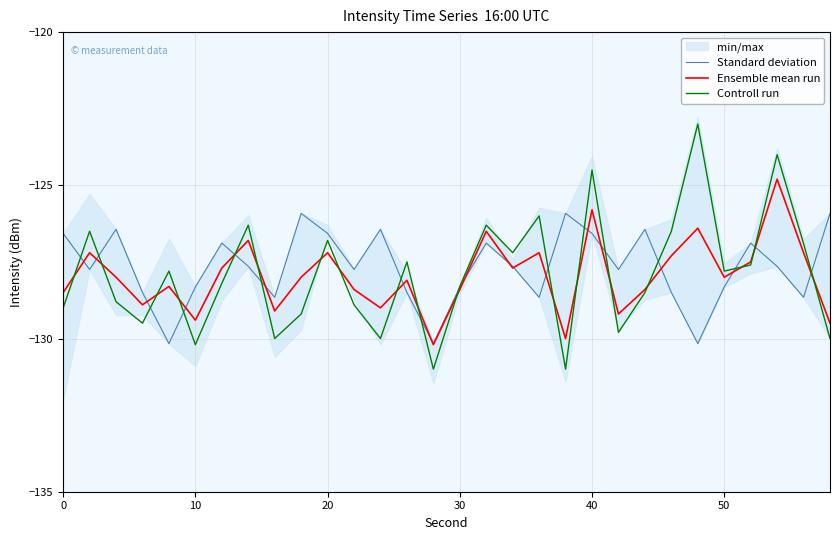

Rank the series by their average value, from lowest to highest.

Ensemble mean run, Controll run, Standard deviation